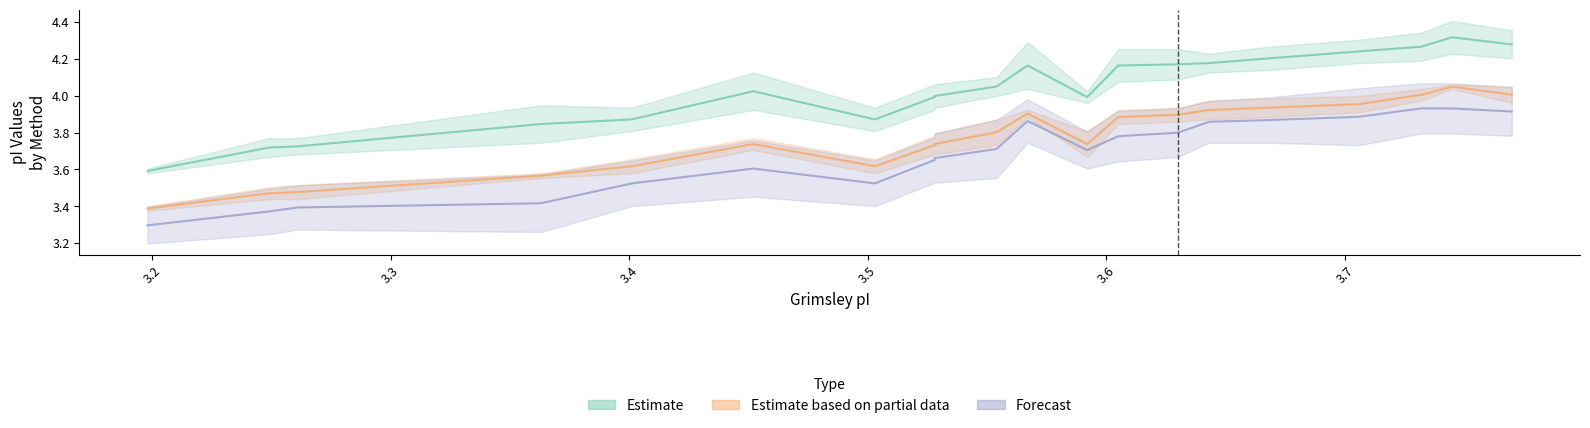

Reading left to right, what are all the values shown in this chart?

Bjellqvist: 3.4	3.5	3.5	3.6	3.6	3.7	3.6	3.7	3.7	3.8	3.9	3.7	3.9	3.9	3.9	3.9	4.0	4.0	4.0	4.0
DTASelect: 3.6	3.7	3.7	3.8	3.9	4.0	3.9	4.0	4.0	4.0	4.2	4.0	4.2	4.2	4.2	4.2	4.2	4.3	4.3	4.3
Dawson: 3.3	3.4	3.4	3.4	3.5	3.6	3.5	3.7	3.7	3.7	3.9	3.7	3.8	3.8	3.9	3.9	3.9	3.9	3.9	3.9